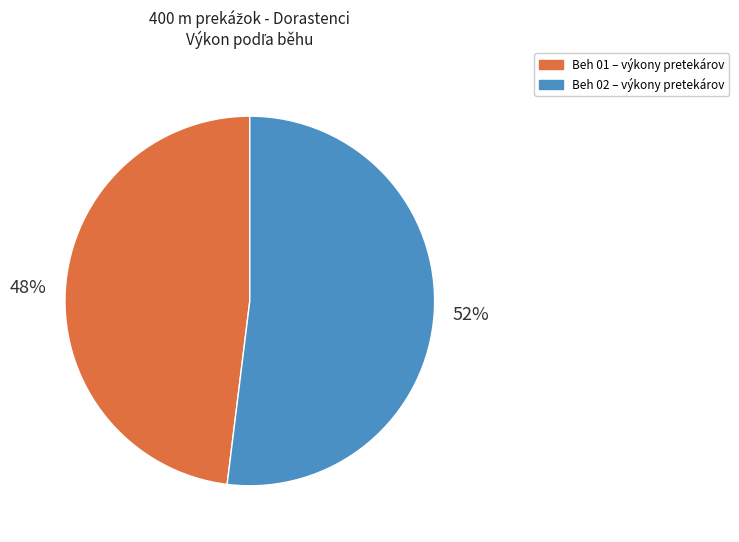

Is there any slice that represents more than half of the pie?

Yes